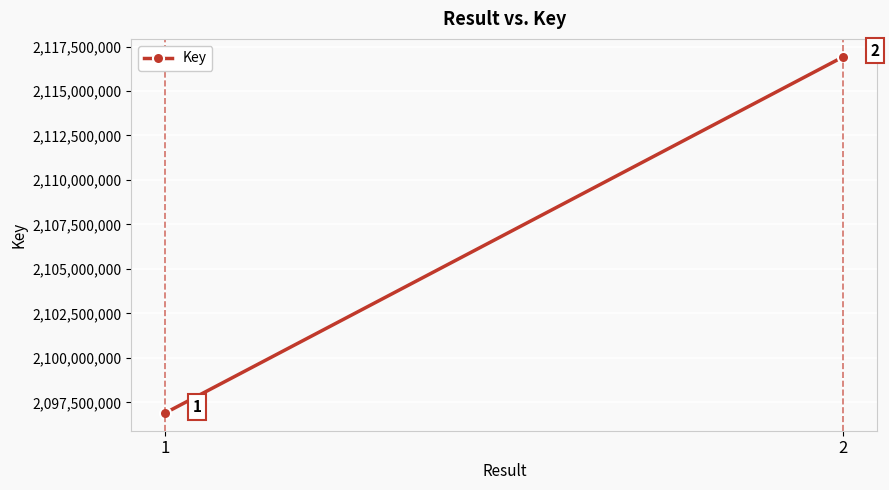

What is the minimum value shown in the chart?

2096906556